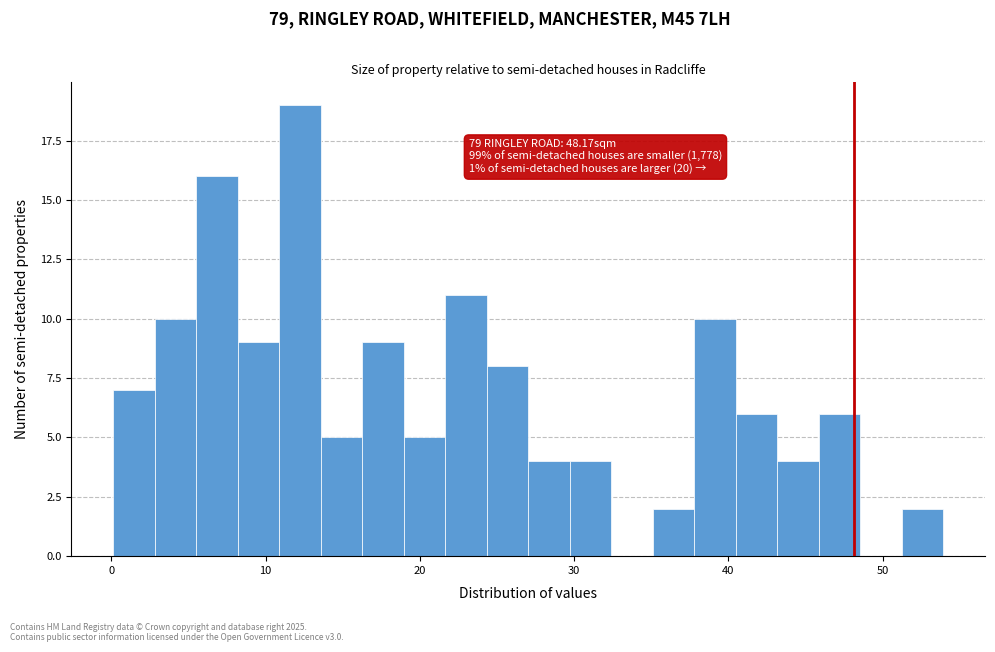

Read against the x-axis, roughly where is the centre of the tallest bar?

12